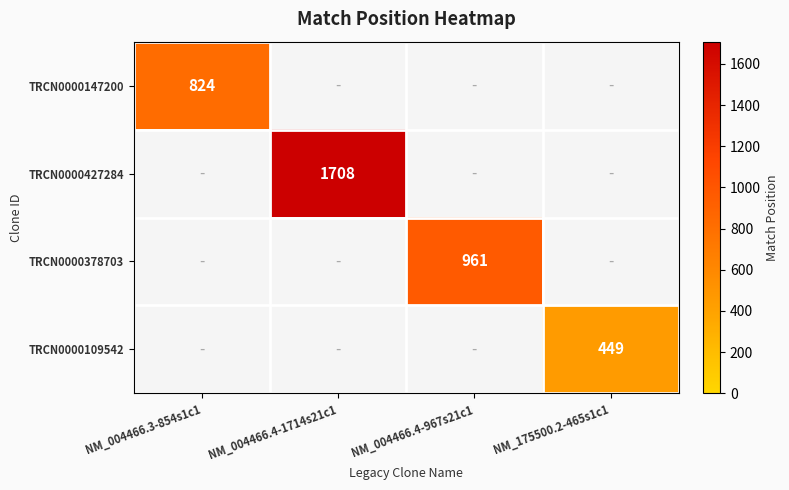

Which has a higher value, NM_175500.2-465s1c1 or NM_004466.4-1714s21c1?

NM_004466.4-1714s21c1